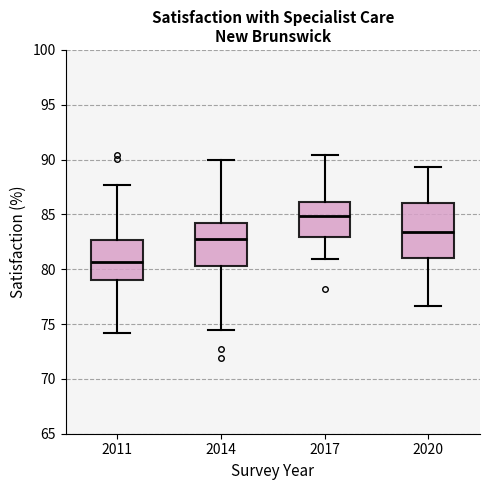

Which box's median line is the lowest?

2011